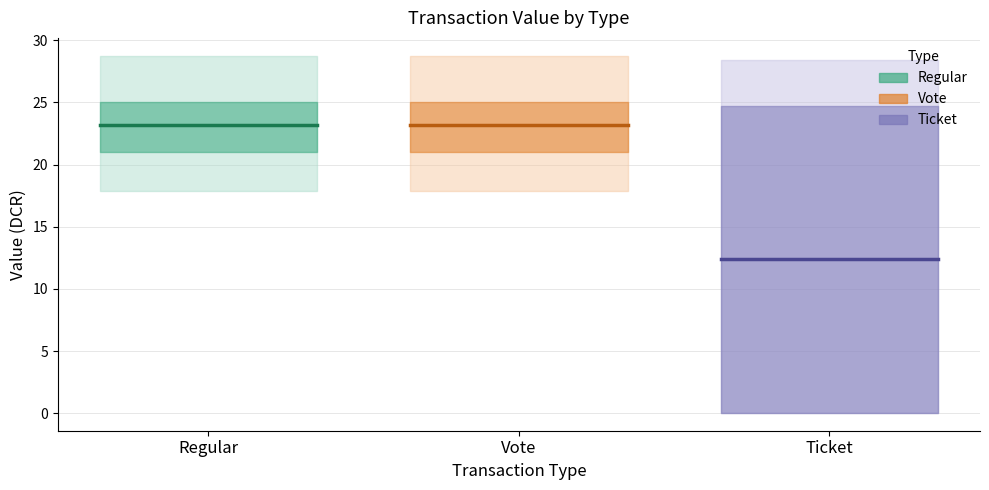

Which label corresponds to the largest value in the chart?

Regular